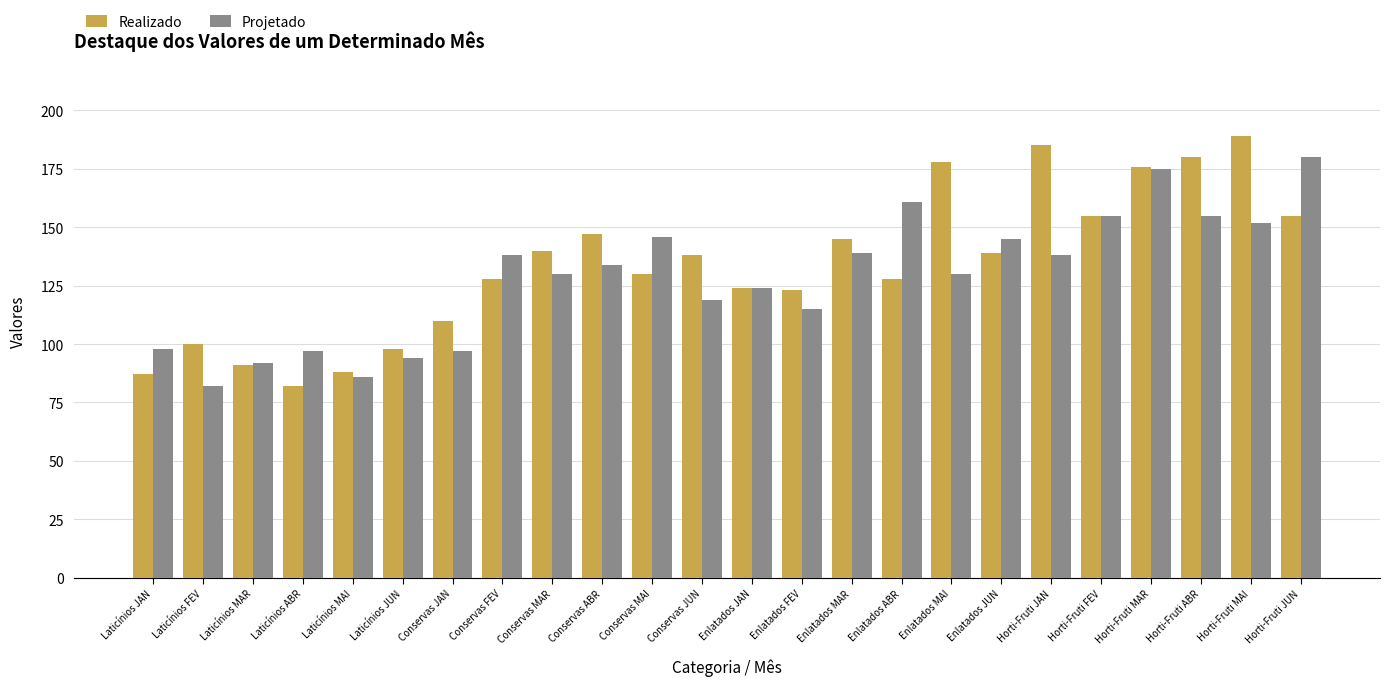

What is the label of the 20th bar from the left?

Horti-Fruti FEV